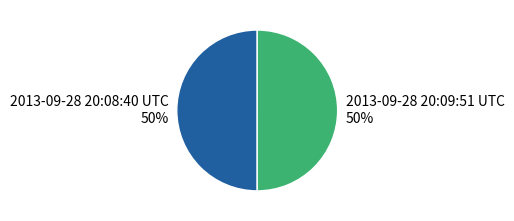

What is the ratio of the value at 2013-09-28 20:08:40 UTC 50% to the value at 2013-09-28 20:09:51 UTC 50%?

1.0